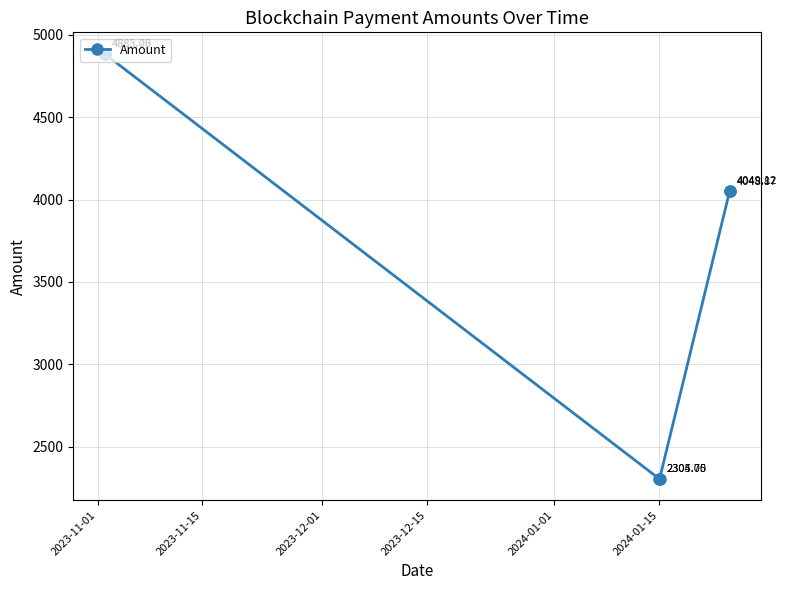

Is this an area chart (filled region under the line)?

No